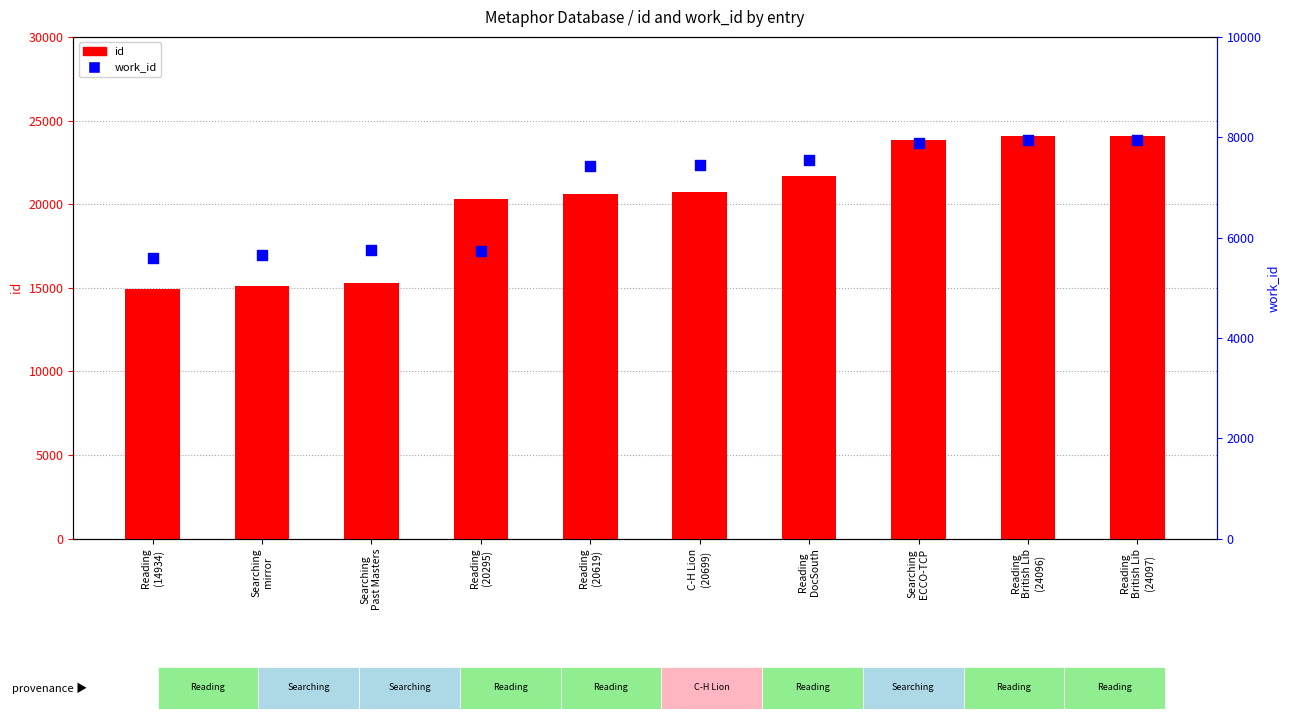

Which series has the widest spread of Y values?

id